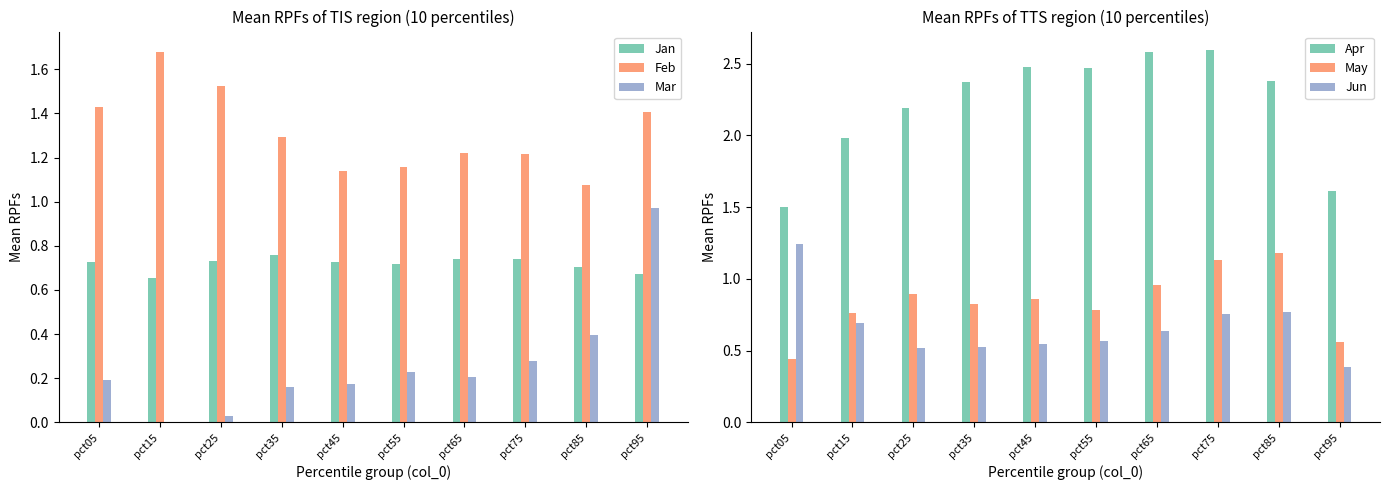

Which series has the widest spread of values?

Mar